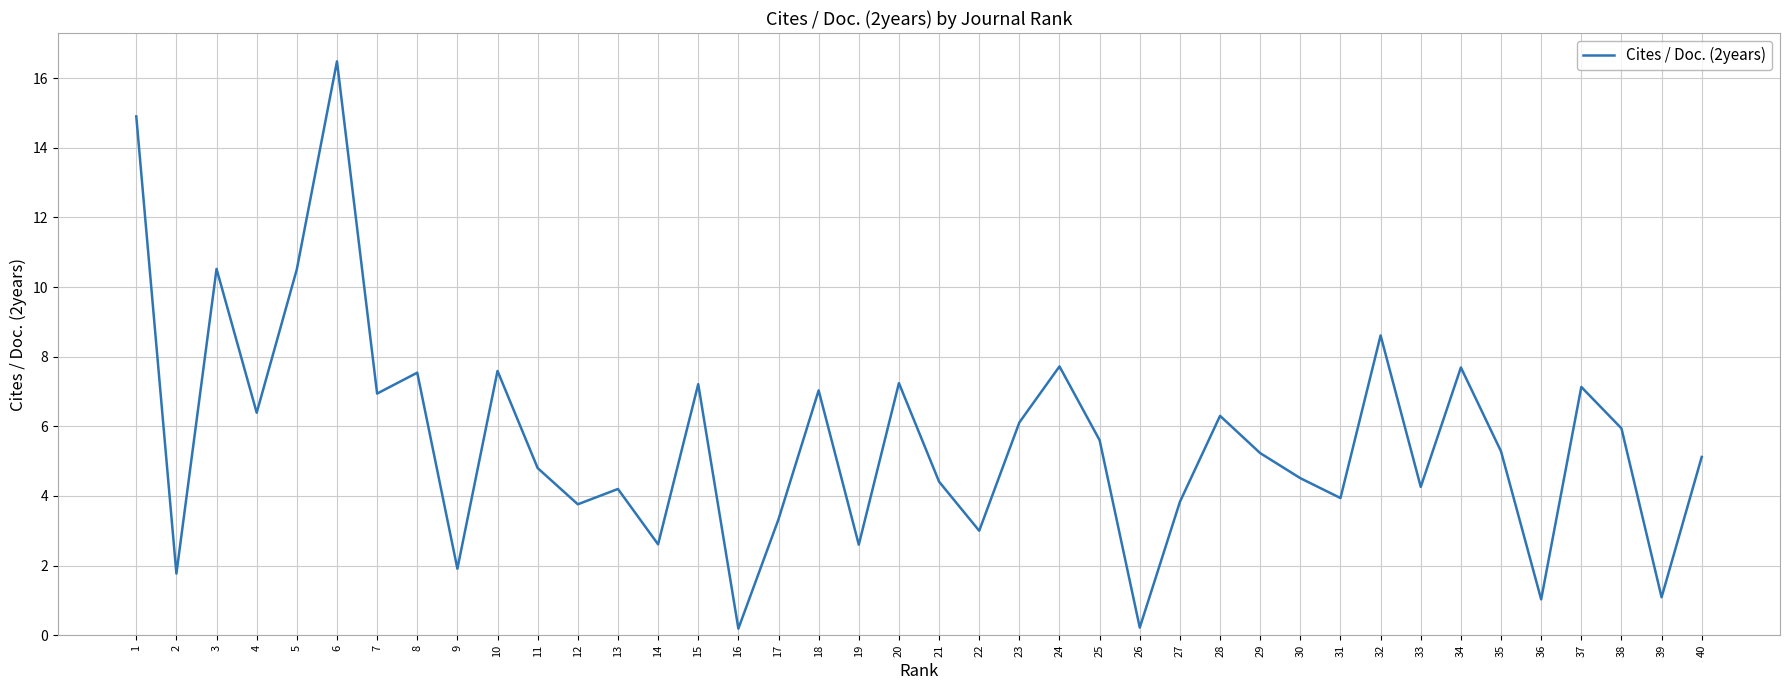

What value does the data have at 21?

4.4